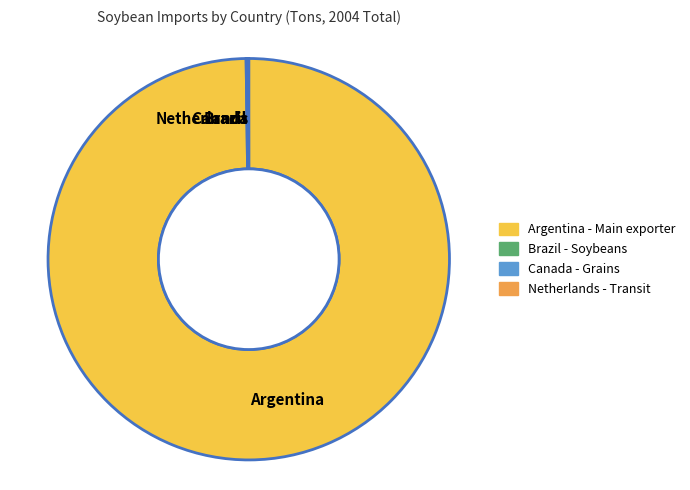

Which slice is the largest?

Argentina